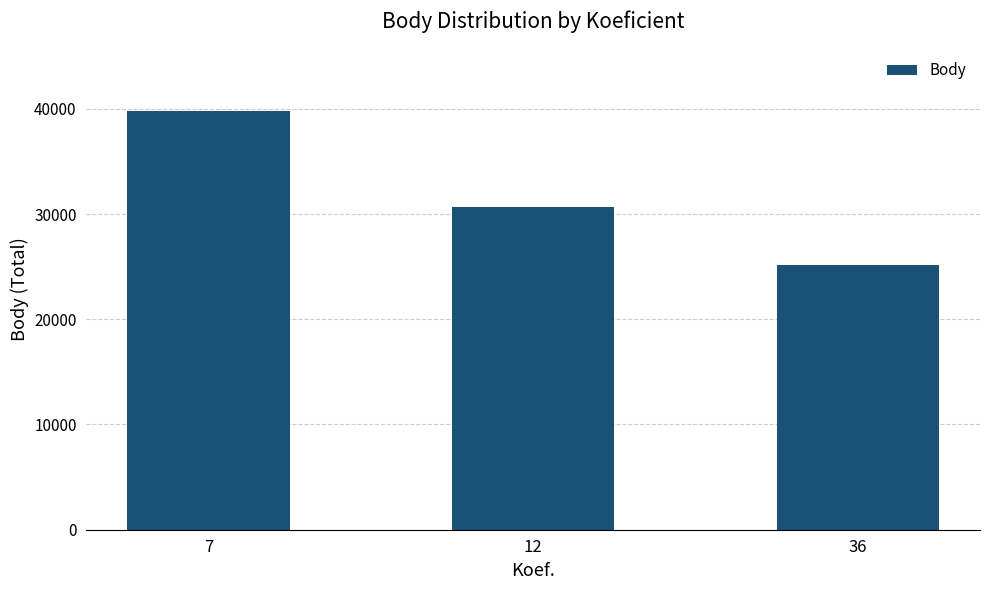

How many data points does each series have?

3